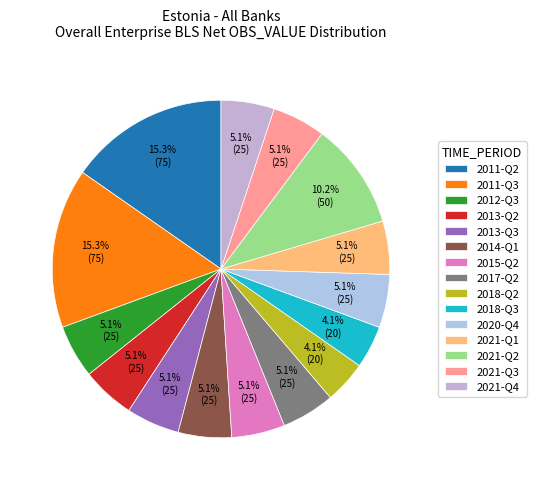

The 2014-Q1 slice represents 5% of the pie. True or false?

True